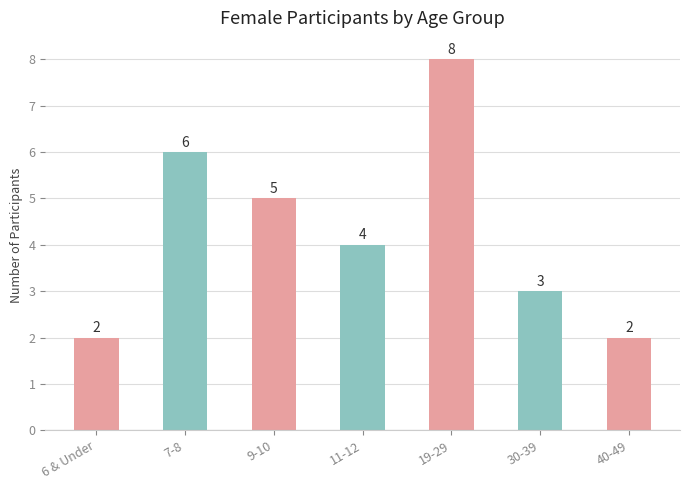

What is the label of the 4th bar from the left?

11-12